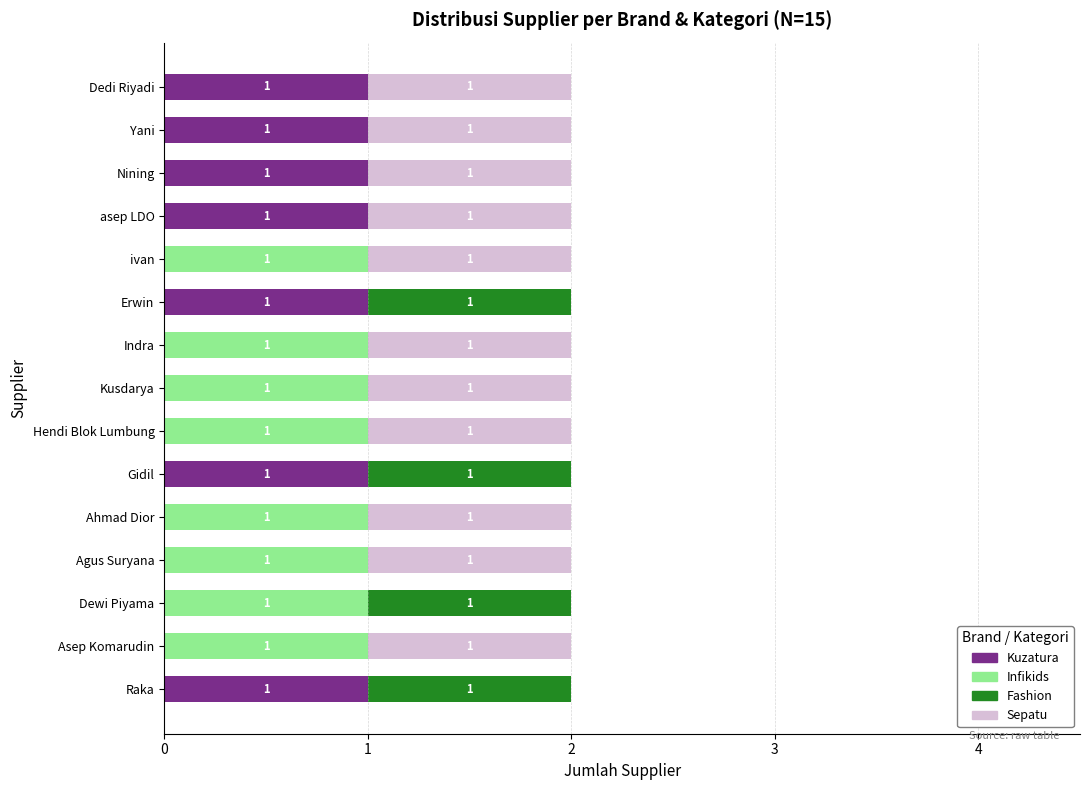

The value of Kuzatura at Dedi Riyadi is 1. True or false?

True